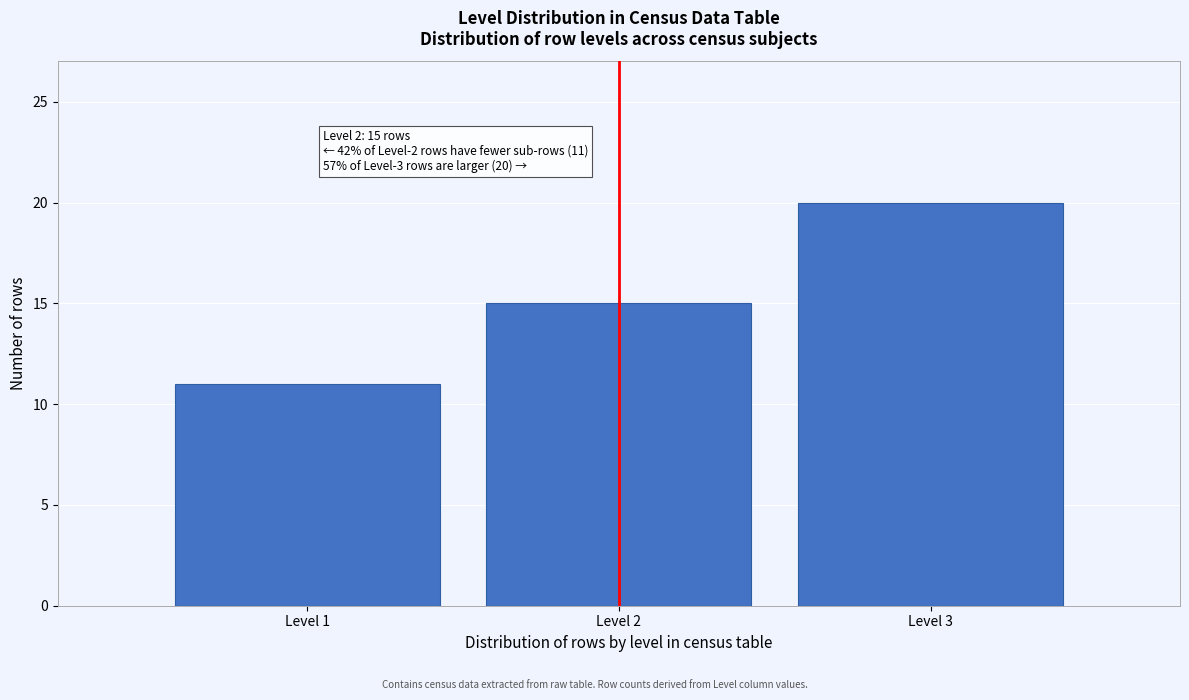

Reading left to right, transcribe all the data shown in this chart.

11	15	20